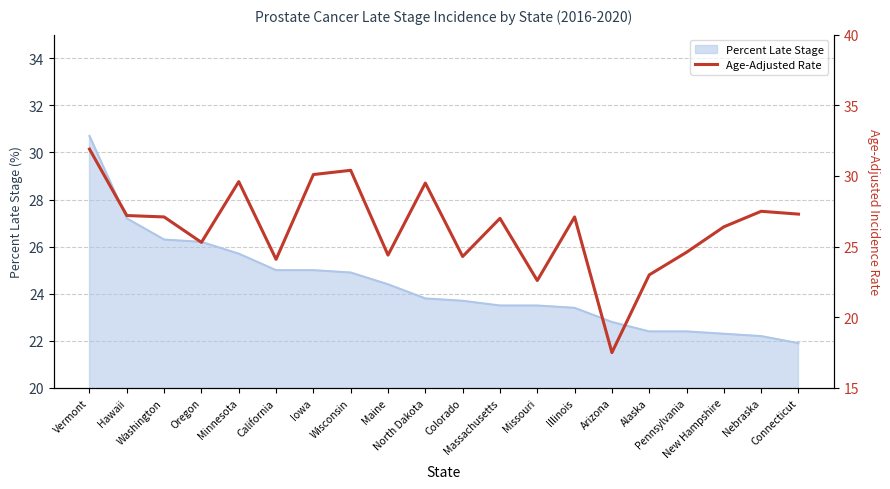

What is the average value?

26.3